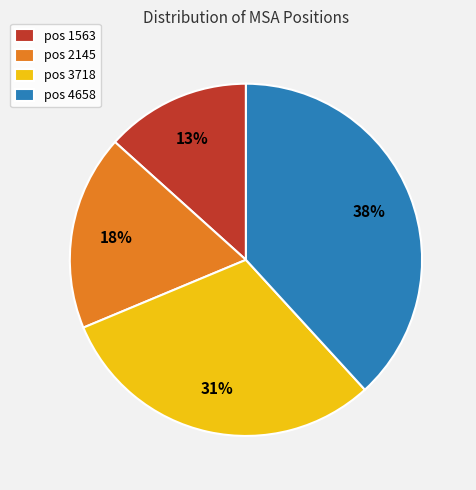

Does pos 3718 represent more than half of the total?

No